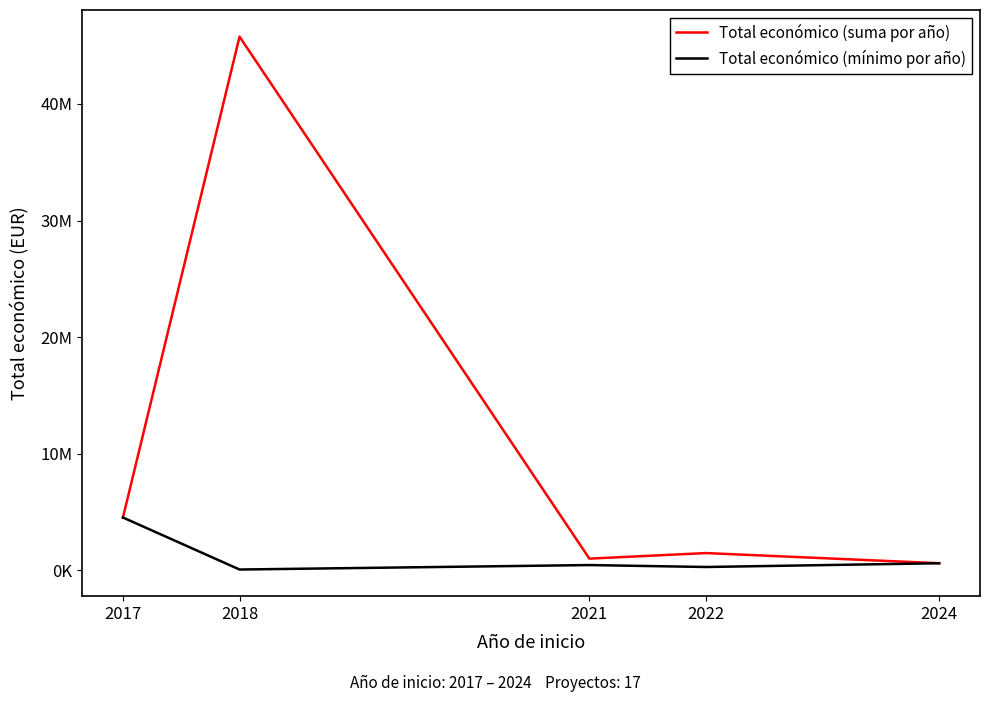

Does the chart display data point markers on the line(s)?

No